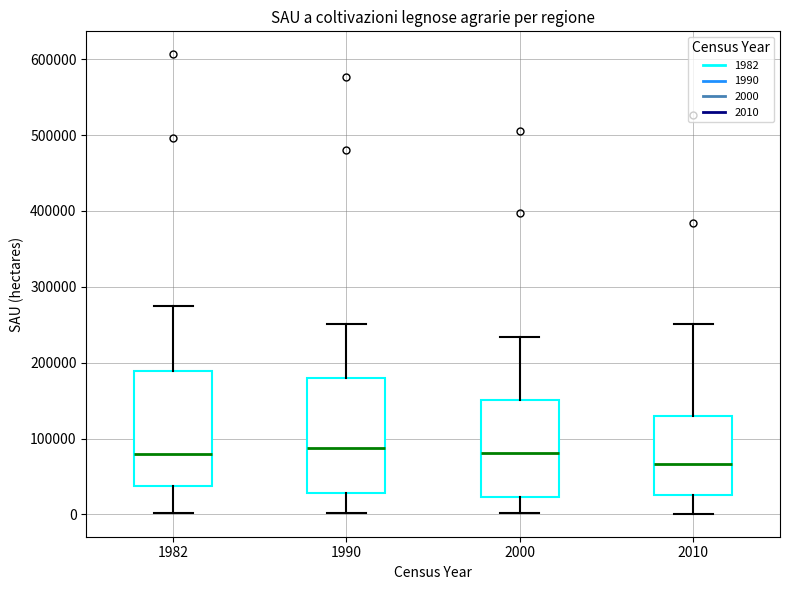

Reading left to right, transcribe this box plot: for each box, give where its median line is, the range the box spans, and where its two whiskers end, as read against the y-axis. The values are not printed on the chart, so give them approximately, as read against the axis.

1982: median 80000, box 40000 to 190000, whiskers 0 to 270000
1990: median 90000, box 30000 to 180000, whiskers 0 to 250000
2000: median 80000, box 20000 to 150000, whiskers 0 to 230000
2010: median 70000, box 30000 to 130000, whiskers 0 to 250000